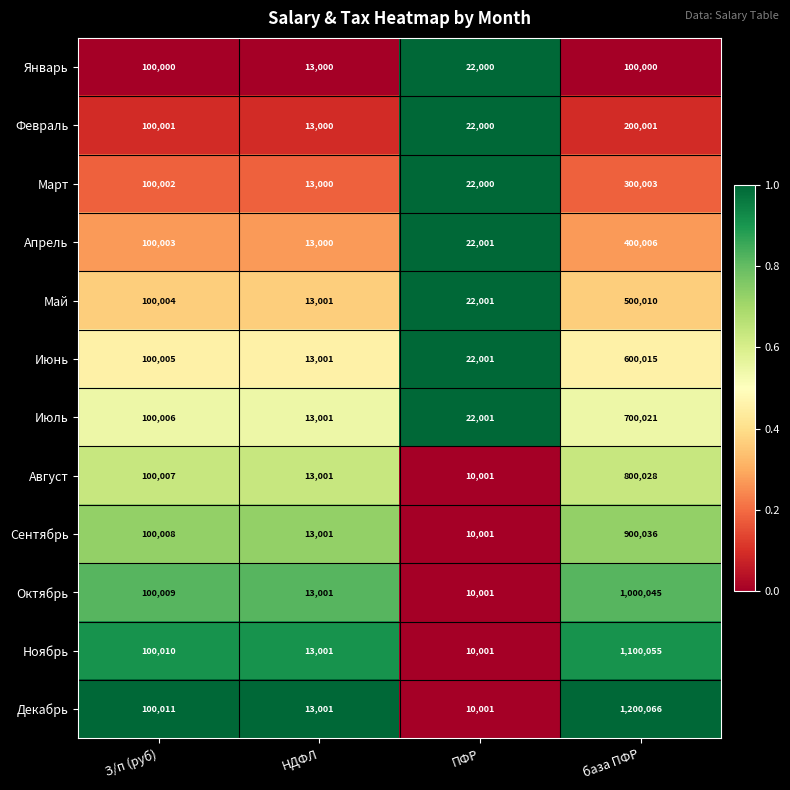

At which category is the sum across all series the highest?

база ПФР